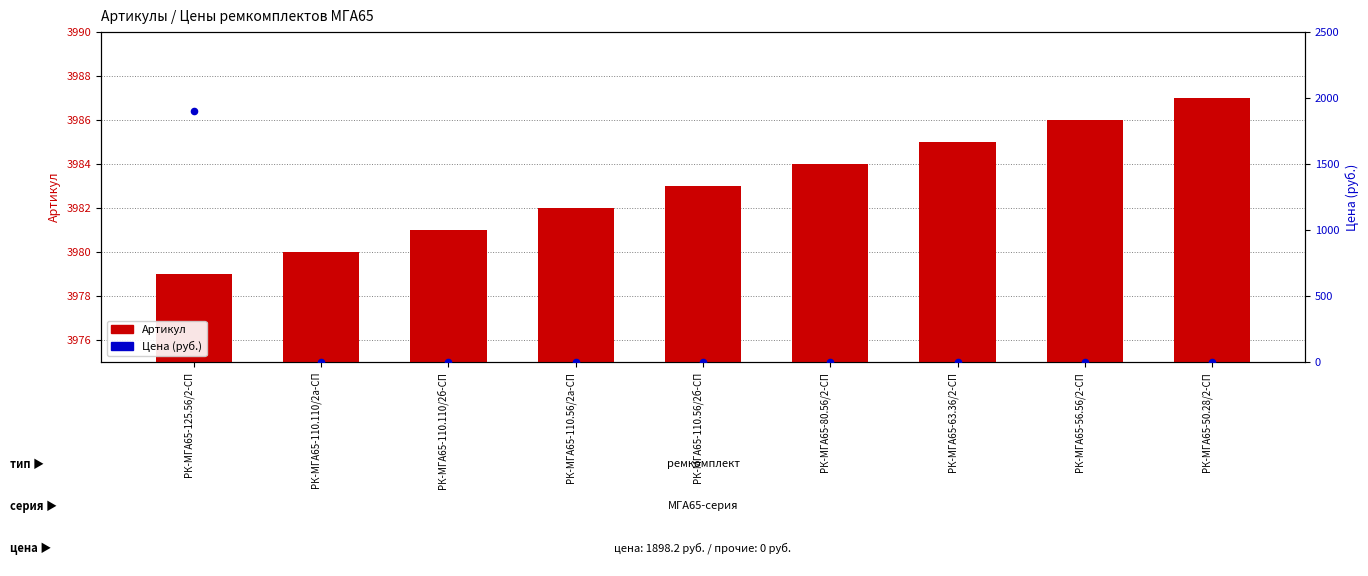

Which series has the largest Y range (max minus min)?

Цена (руб.)